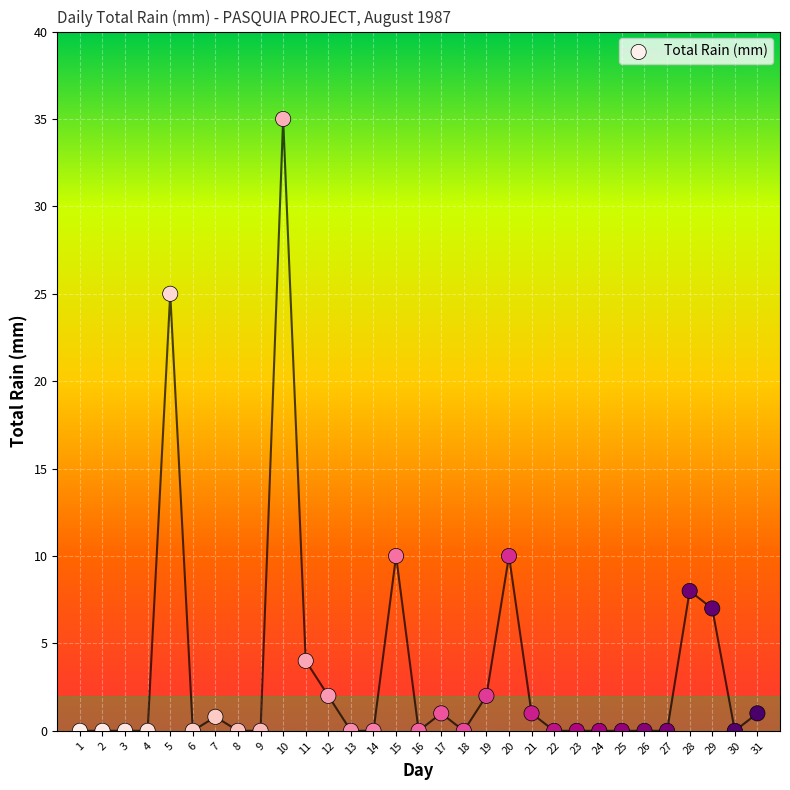

What is the range of Y values (max minus min)?

35.0